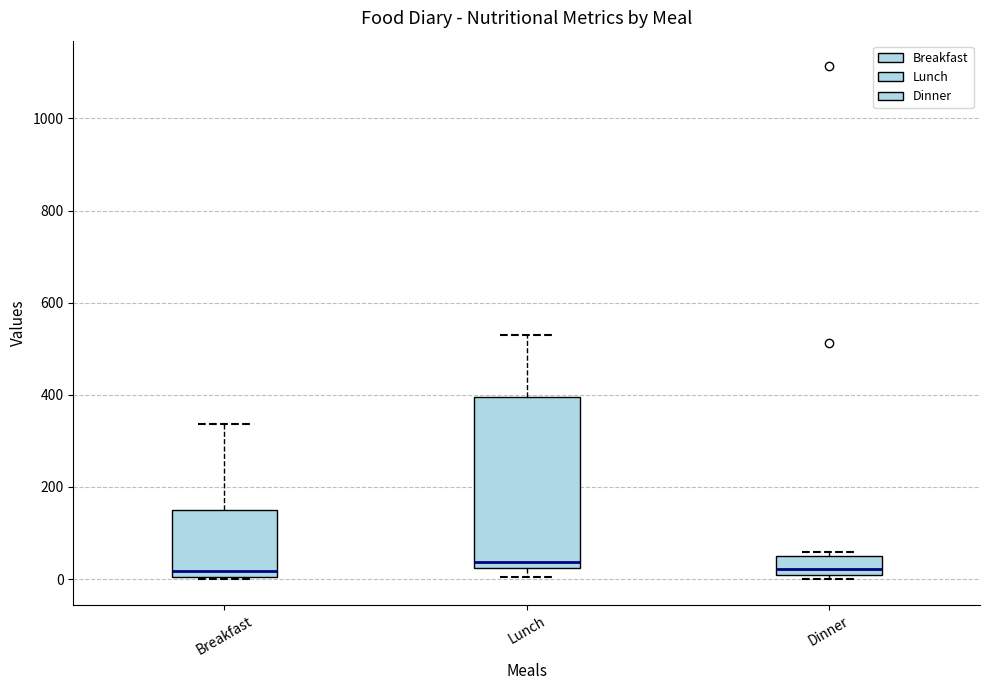

Reading left to right, transcribe this box plot: for each box, give where its median line is, the range the box spans, and where its two whiskers end, as read against the y-axis. The values are not printed on the chart, so give them approximately, as read against the axis.

Breakfast: median 20, box 0 to 160, whiskers 0 to 340
Lunch: median 40, box 20 to 400, whiskers 0 to 540
Dinner: median 20, box 0 to 60, whiskers 0 (just below the box's lower edge) to 60 (just above the box's upper edge)